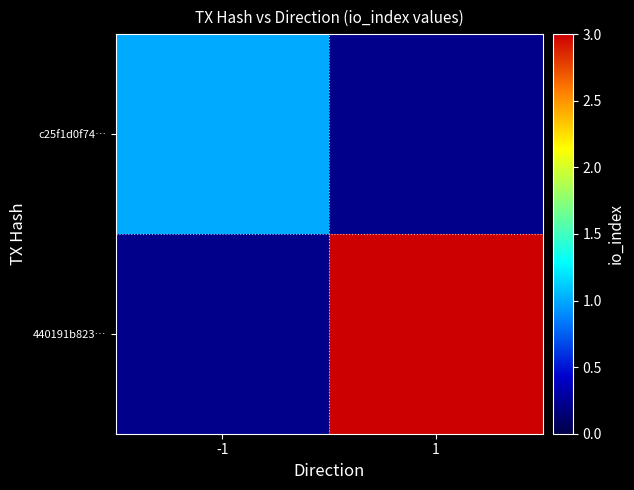

The value of c25f1d0f74… at -1 is 1.8. True or false?

False